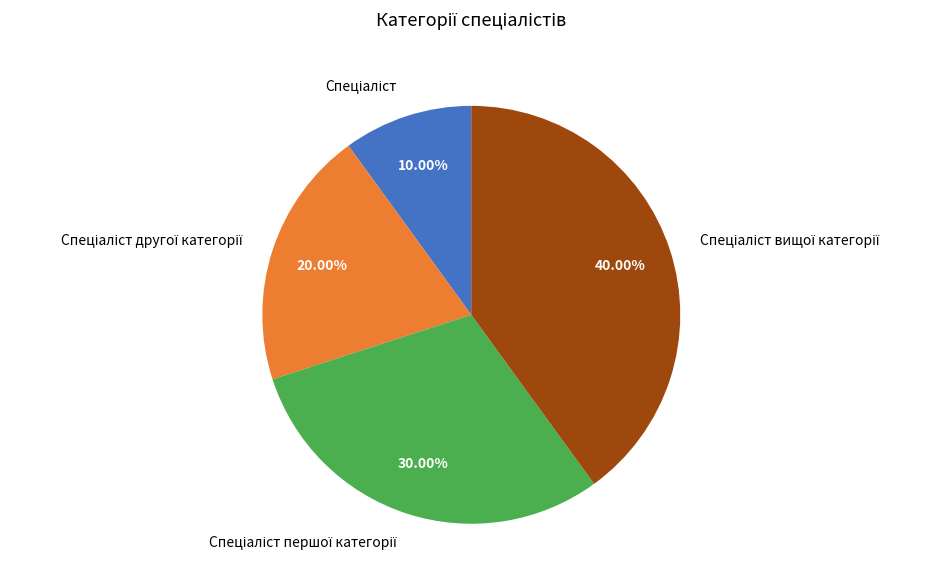

Is there any slice that represents more than half of the pie?

No